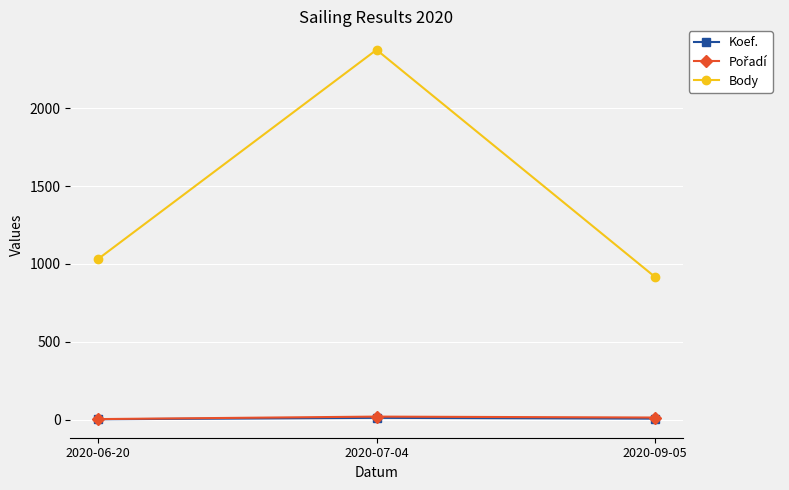

Which series has the largest range (max minus min)?

Body